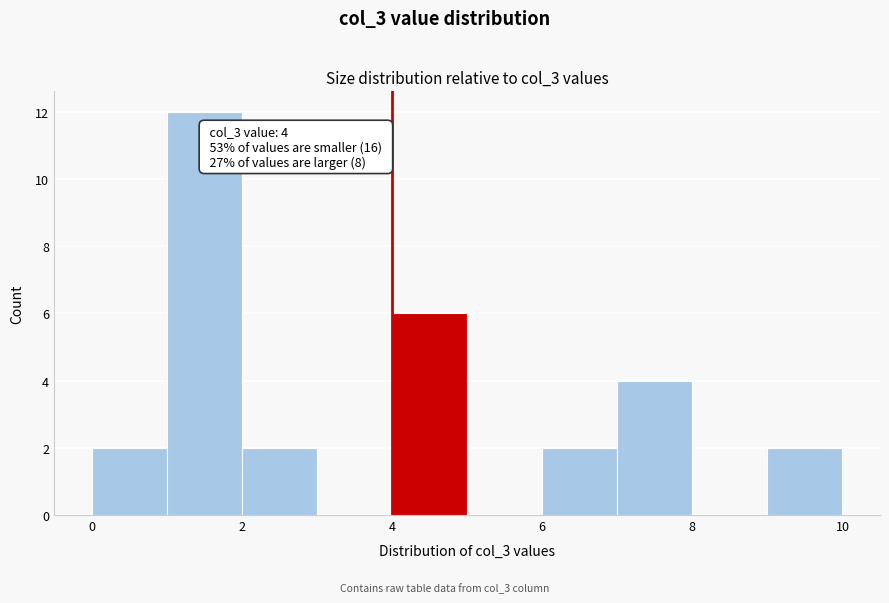

Over which range of the x-axis is the bar tallest?

1 to 2